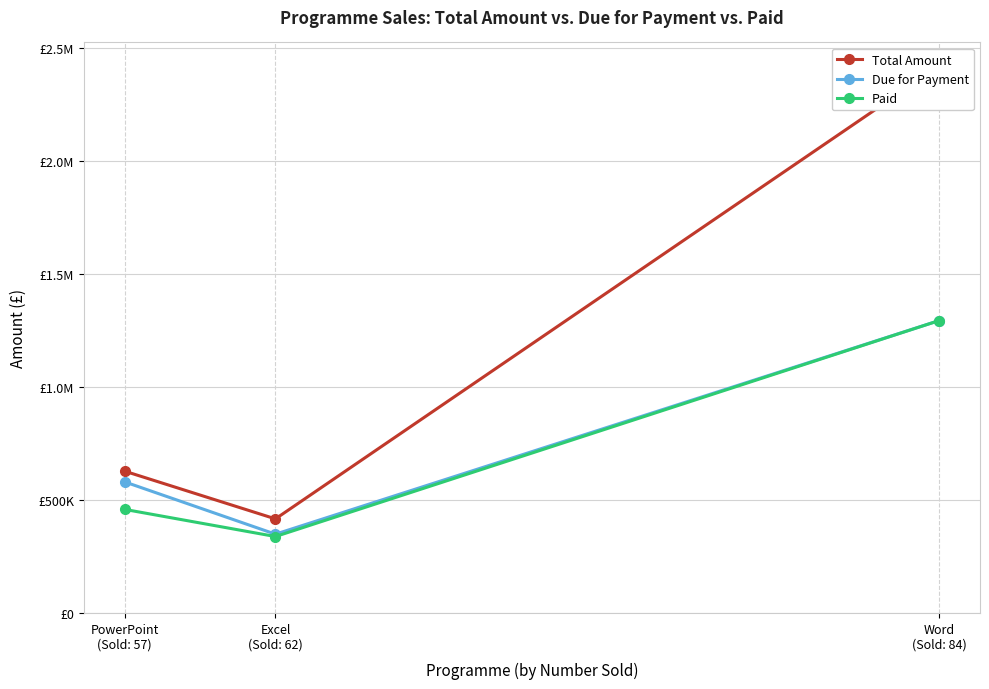

Rank the series at PowerPoint
(Sold: 57) from lowest to highest value.

Paid, Due for Payment, Total Amount